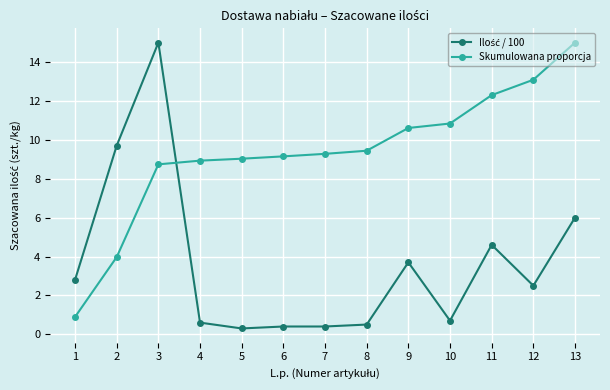

What is the total value across all series at 11?

16.9